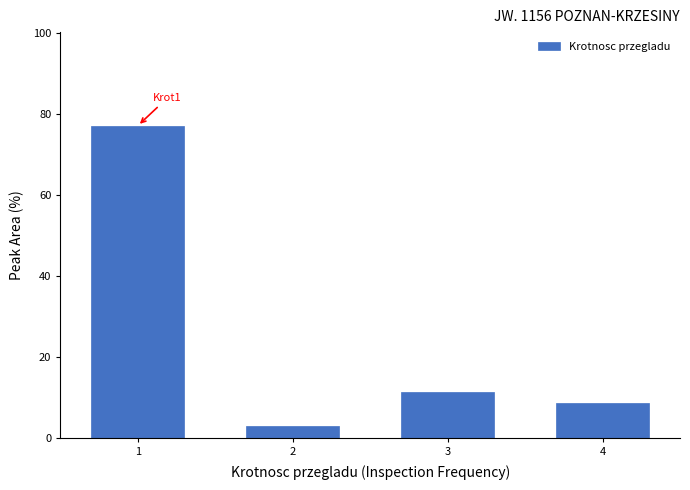

Reading right to left, extract all data points from this chart.

8.6	11.4	2.9	77.1